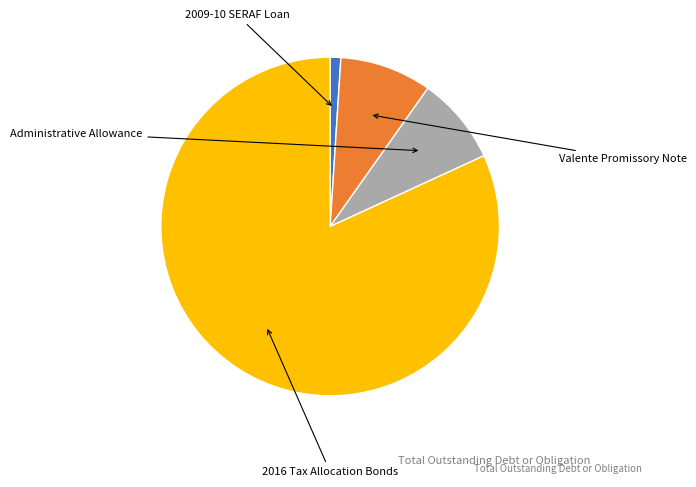

Does any single category account for the majority?

Yes